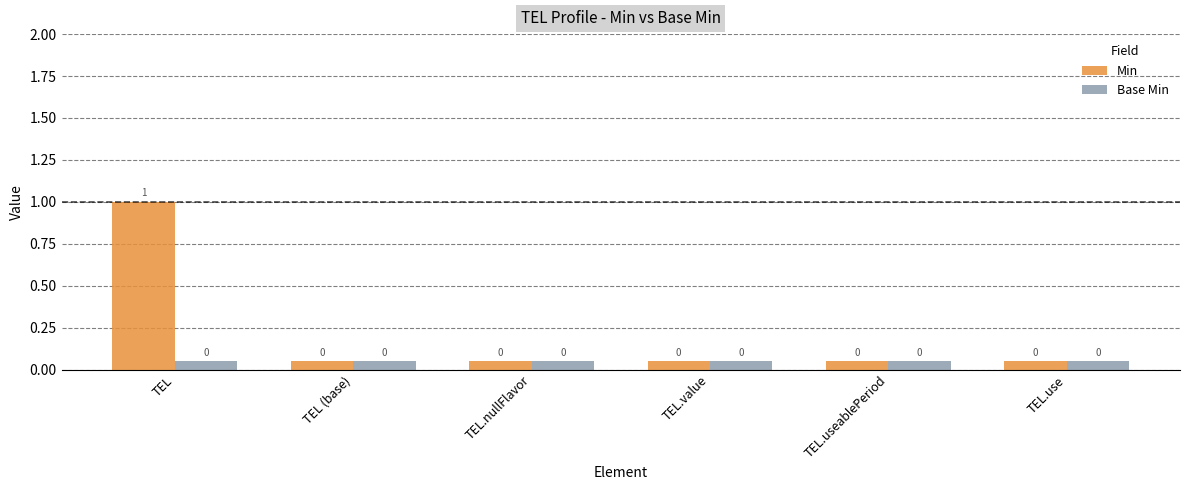

What is the maximum value for Min?

1.0